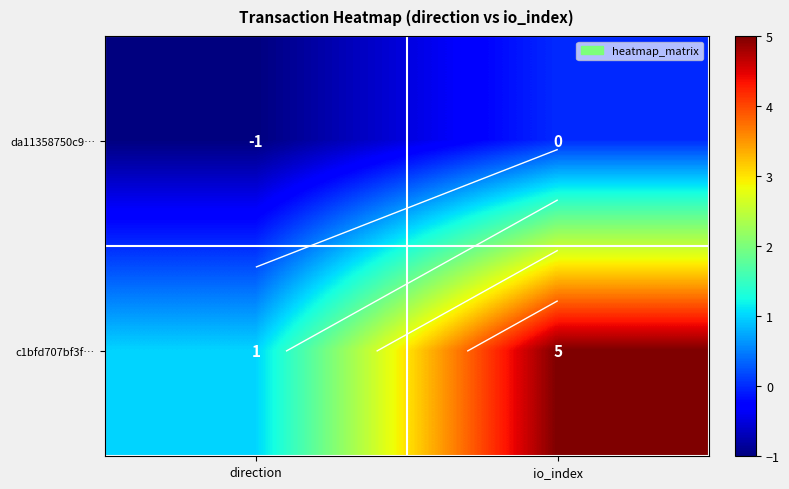

At which label is c1bfd707bf3f… closest to 3?

direction